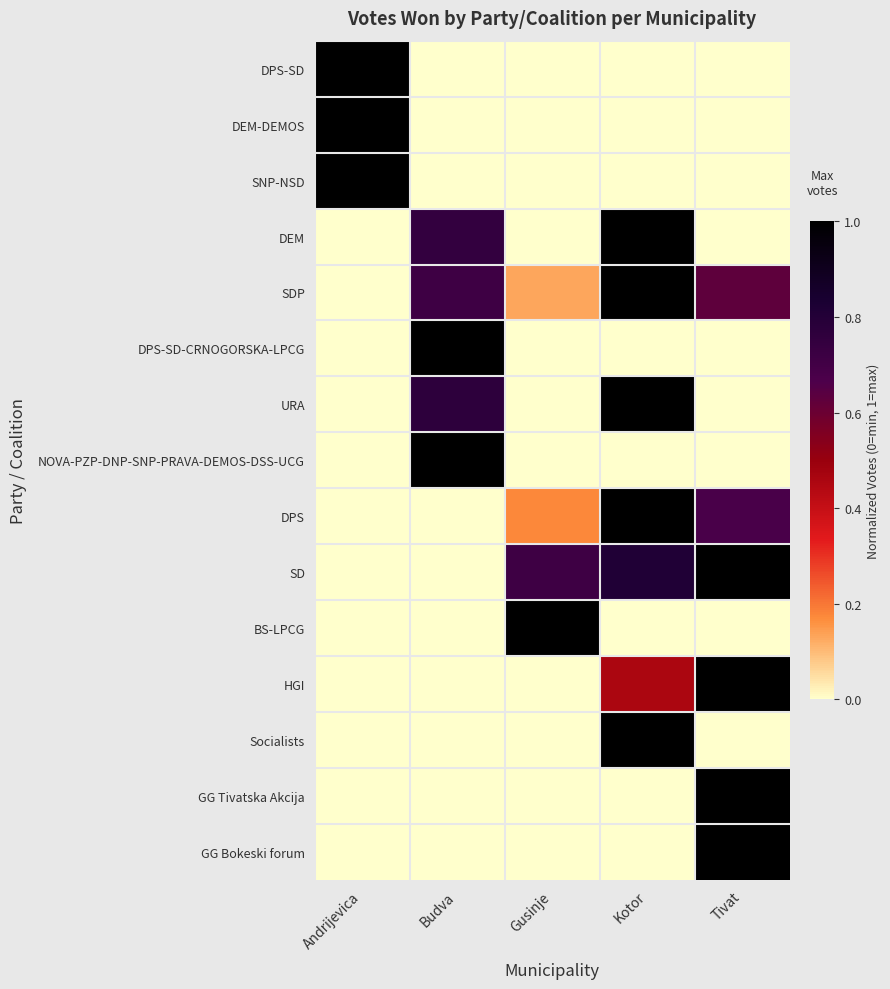

Reading left to right, transcribe all the data shown in this chart.

DPS-SD: Andrijevica=1.0	Budva=0.0	Gusinje=0.0	Kotor=0.0	Tivat=0.0
DEM-DEMOS: Andrijevica=1.0	Budva=0.0	Gusinje=0.0	Kotor=0.0	Tivat=0.0
SNP-NSD: Andrijevica=1.0	Budva=0.0	Gusinje=0.0	Kotor=0.0	Tivat=0.0
DEM: Andrijevica=0.0	Budva=0.7	Gusinje=0.0	Kotor=1.0	Tivat=0.0
SDP: Andrijevica=0.0	Budva=0.7	Gusinje=0.1	Kotor=1.0	Tivat=0.6
DPS-SD-CRNOGORSKA-LPCG: Andrijevica=0.0	Budva=1.0	Gusinje=0.0	Kotor=0.0	Tivat=0.0
URA: Andrijevica=0.0	Budva=0.8	Gusinje=0.0	Kotor=1.0	Tivat=0.0
NOVA-PZP-DNP-SNP-PRAVA-DEMOS-DSS-UCG: Andrijevica=0.0	Budva=1.0	Gusinje=0.0	Kotor=0.0	Tivat=0.0
DPS: Andrijevica=0.0	Budva=0.0	Gusinje=0.2	Kotor=1.0	Tivat=0.7
SD: Andrijevica=0.0	Budva=0.0	Gusinje=0.7	Kotor=0.8	Tivat=1.0
BS-LPCG: Andrijevica=0.0	Budva=0.0	Gusinje=1.0	Kotor=0.0	Tivat=0.0
HGI: Andrijevica=0.0	Budva=0.0	Gusinje=0.0	Kotor=0.5	Tivat=1.0
Socialists: Andrijevica=0.0	Budva=0.0	Gusinje=0.0	Kotor=1.0	Tivat=0.0
GG Tivatska Akcija: Andrijevica=0.0	Budva=0.0	Gusinje=0.0	Kotor=0.0	Tivat=1.0
GG Bokeski forum: Andrijevica=0.0	Budva=0.0	Gusinje=0.0	Kotor=0.0	Tivat=1.0